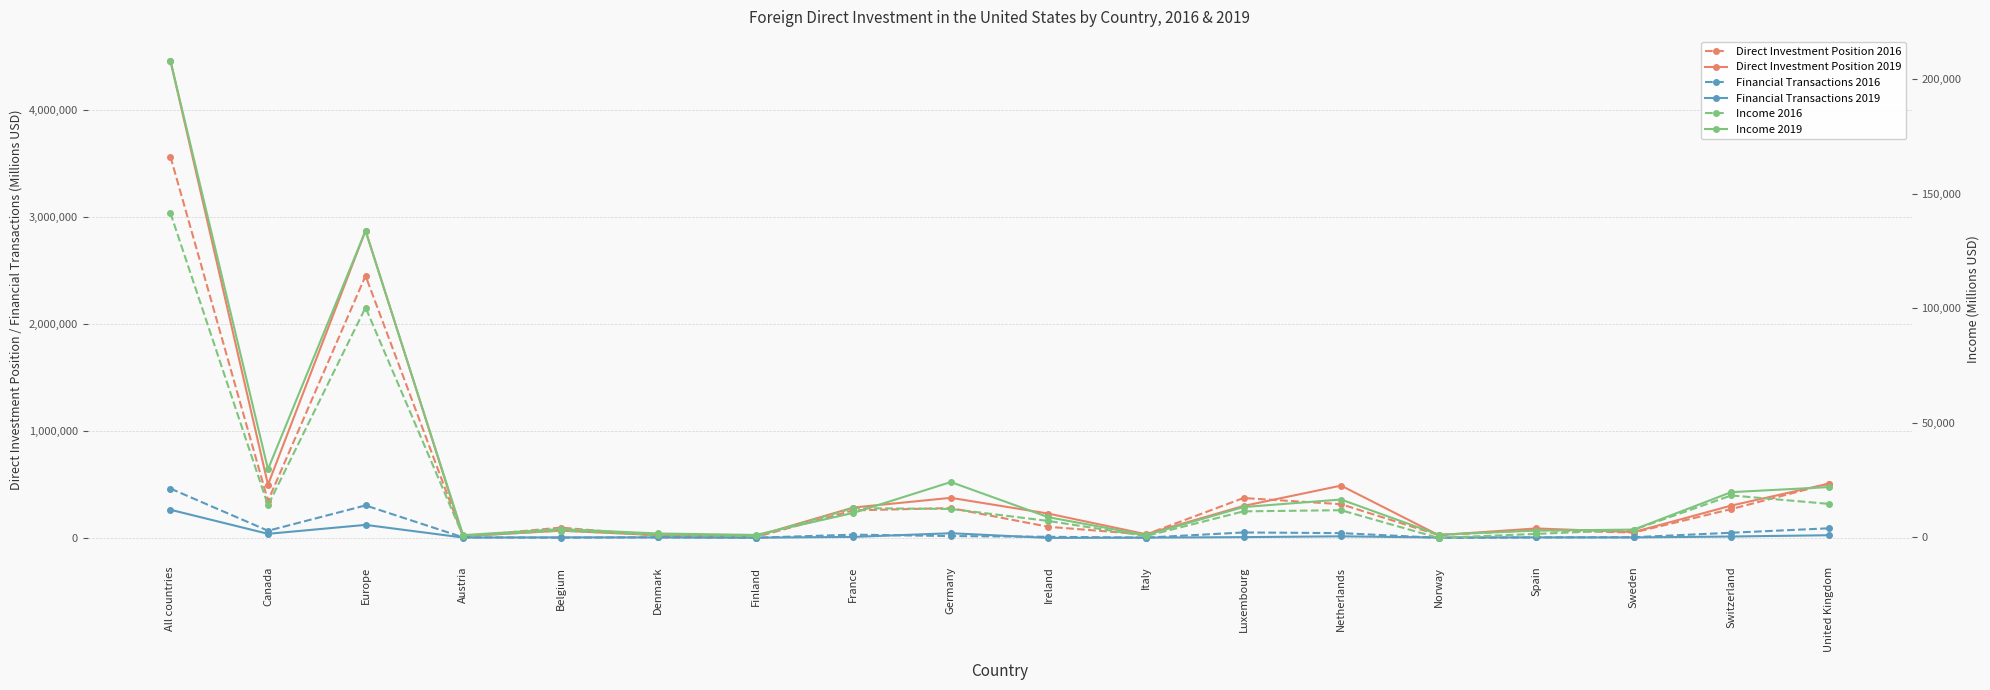

Which category has the lowest value in the Income 2016 series?

Norway